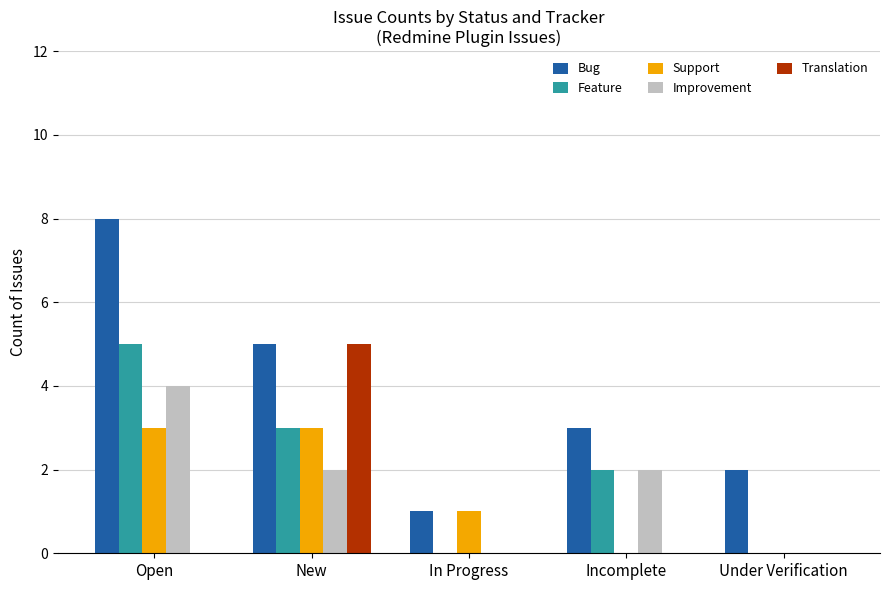

Between New and In Progress, which series saw the biggest shift?

Translation